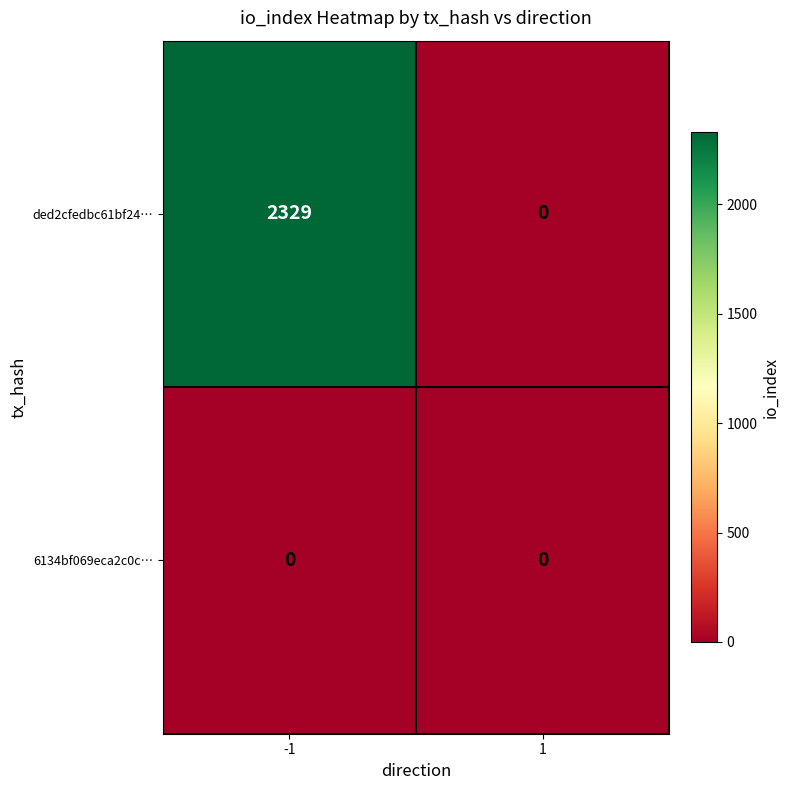

Rank the series by their average value, from highest to lowest.

ded2cfedbc61bf24…, 6134bf069eca2c0c…